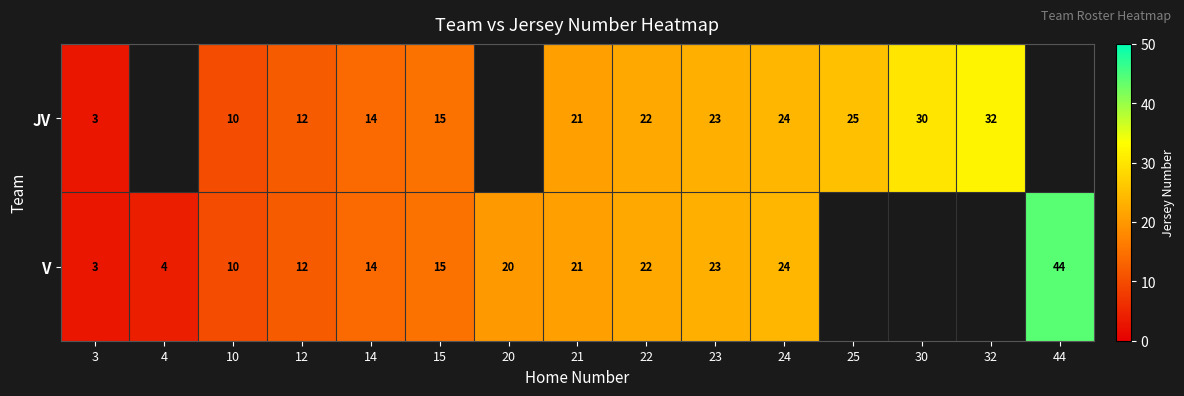

What is the sum of the V values at 20 and 15?

35